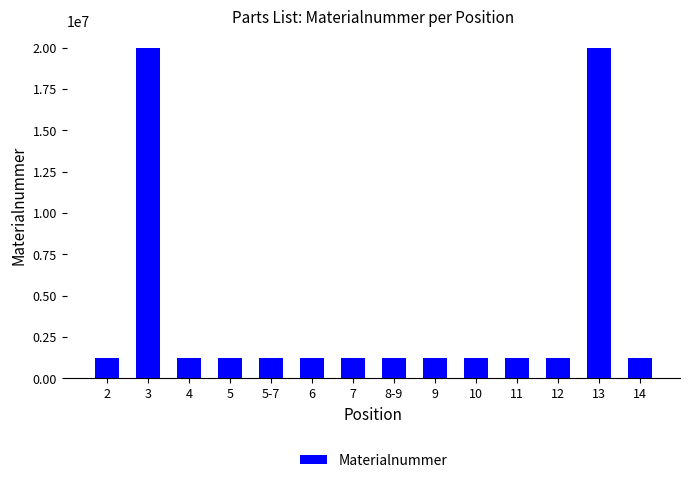

Are the bars grouped side by side (vs. stacked)?

No